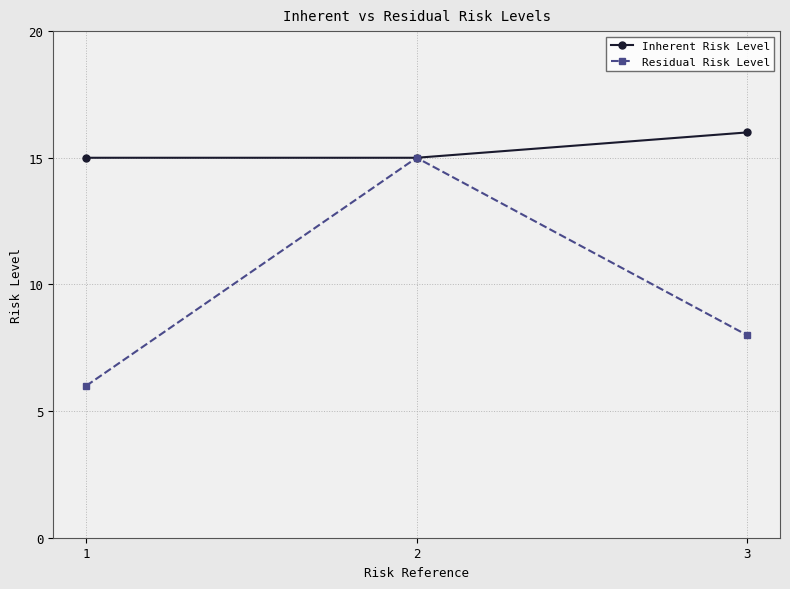

The Inherent Risk Level series shows 27 at 1. True or false?

False